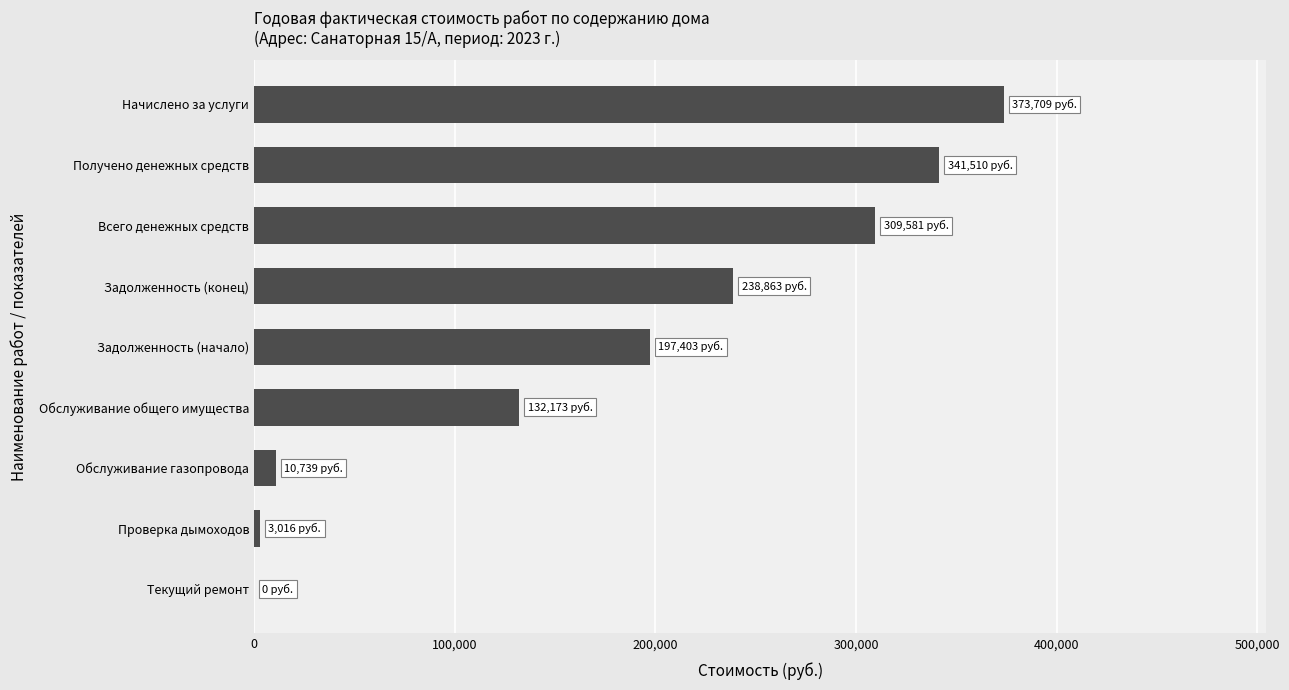

What is the change in value from Обслуживание газопровода to Всего денежных средств?

+298842.0